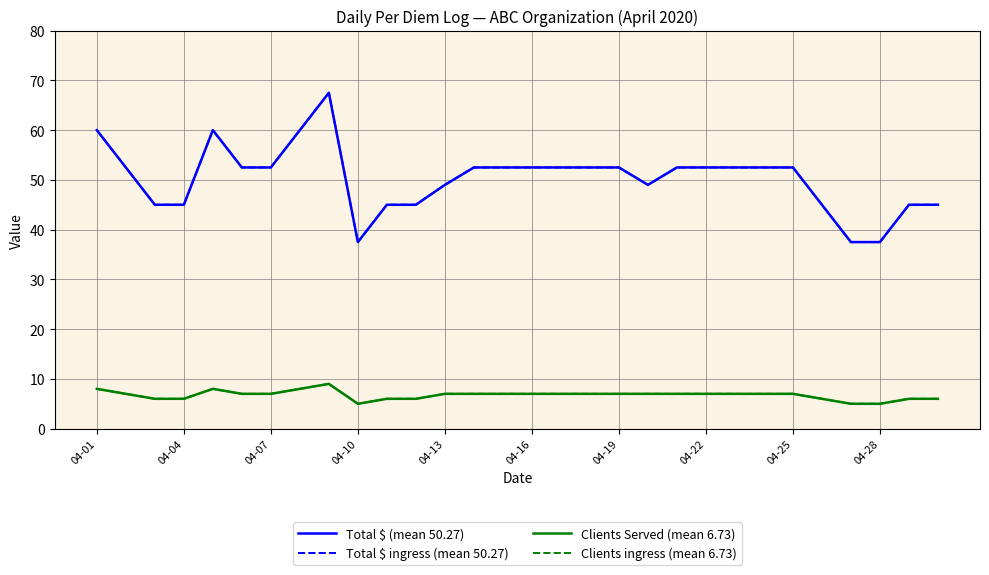

What is the sum of all Clients Served (mean 6.73) values?

202.0